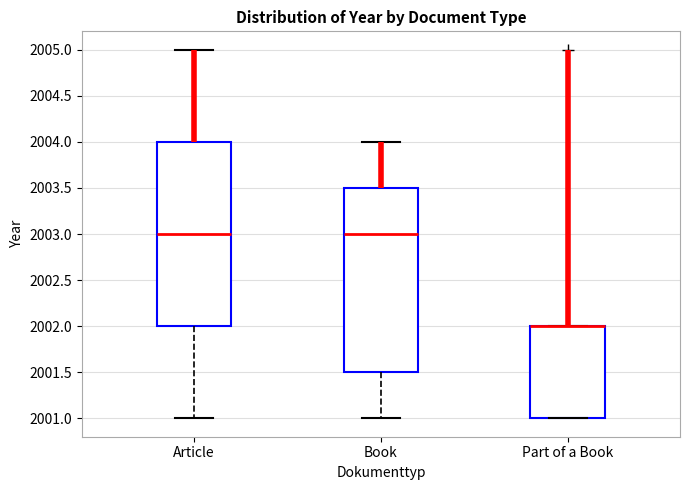

Where does the median line of the box for Book sit on the y-axis? The values are not printed on the chart, so give them approximately, as read against the axis.

2003.0